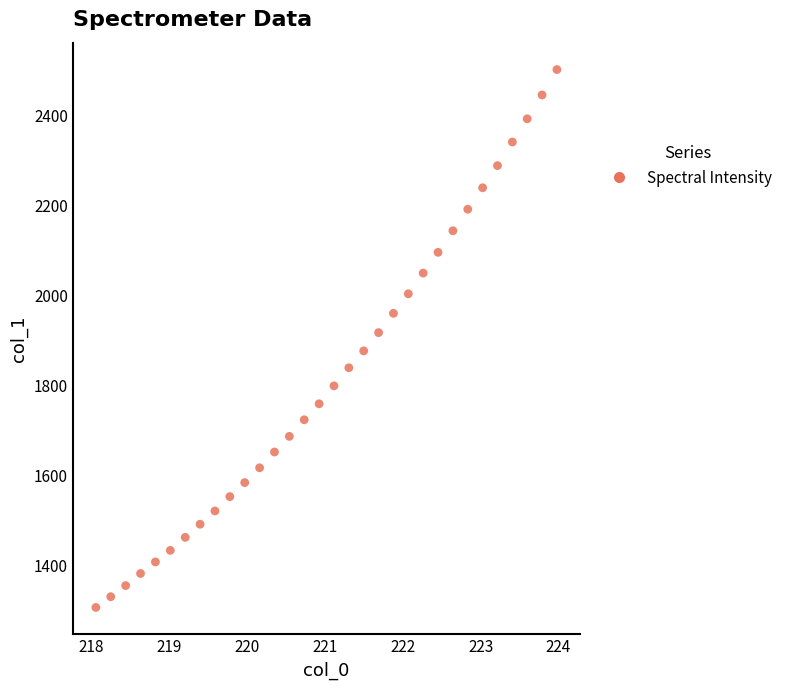

What Y value in the scatter plot is closest to 1904?

1917.5